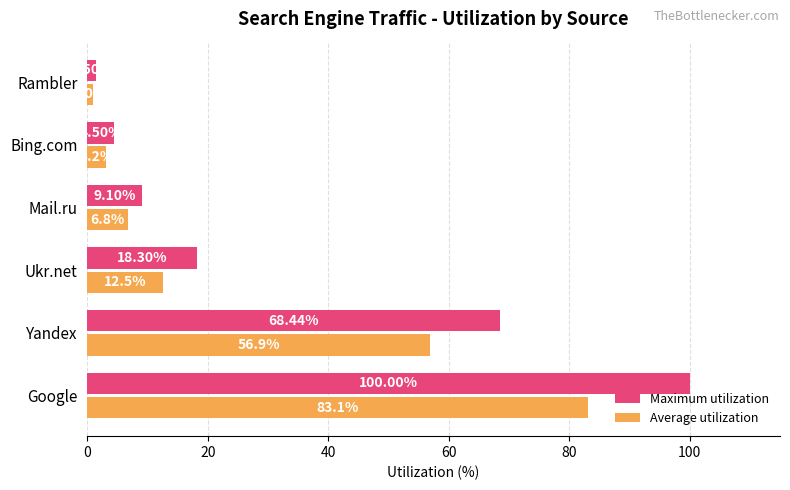

What is the highest value of the Maximum utilization series?

100.0